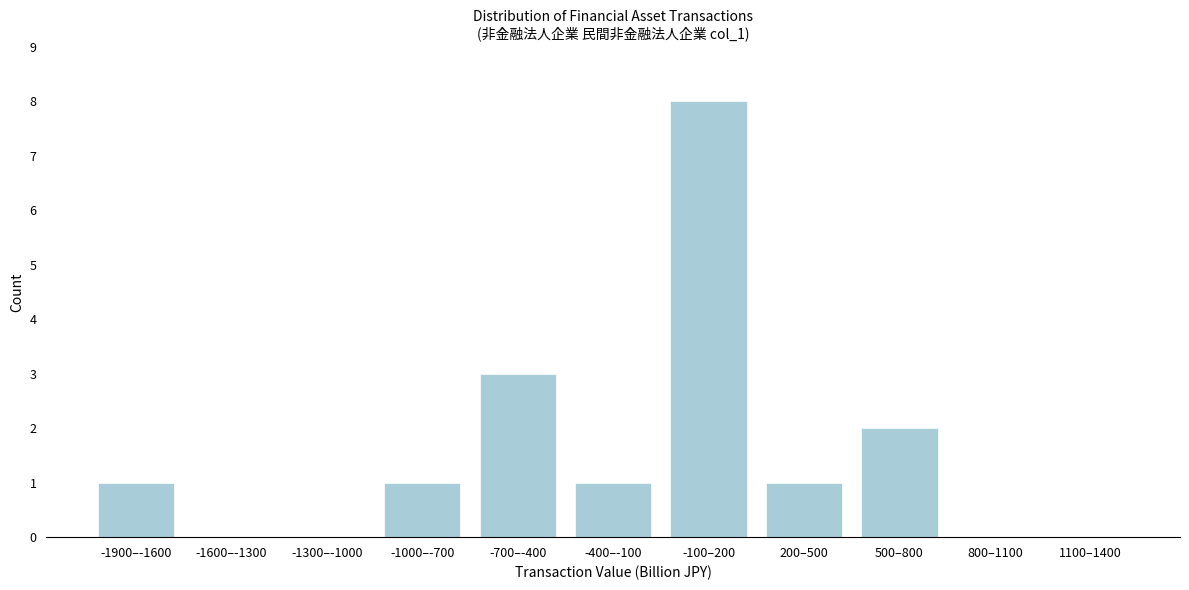

Reading right to left, extract all data points from this chart.

1100–1400=0	800–1100=0	500–800=2	200–500=1	-100–200=8	-400–-100=1	-700–-400=3	-1000–-700=1	-1300–-1000=0	-1600–-1300=0	-1900–-1600=1